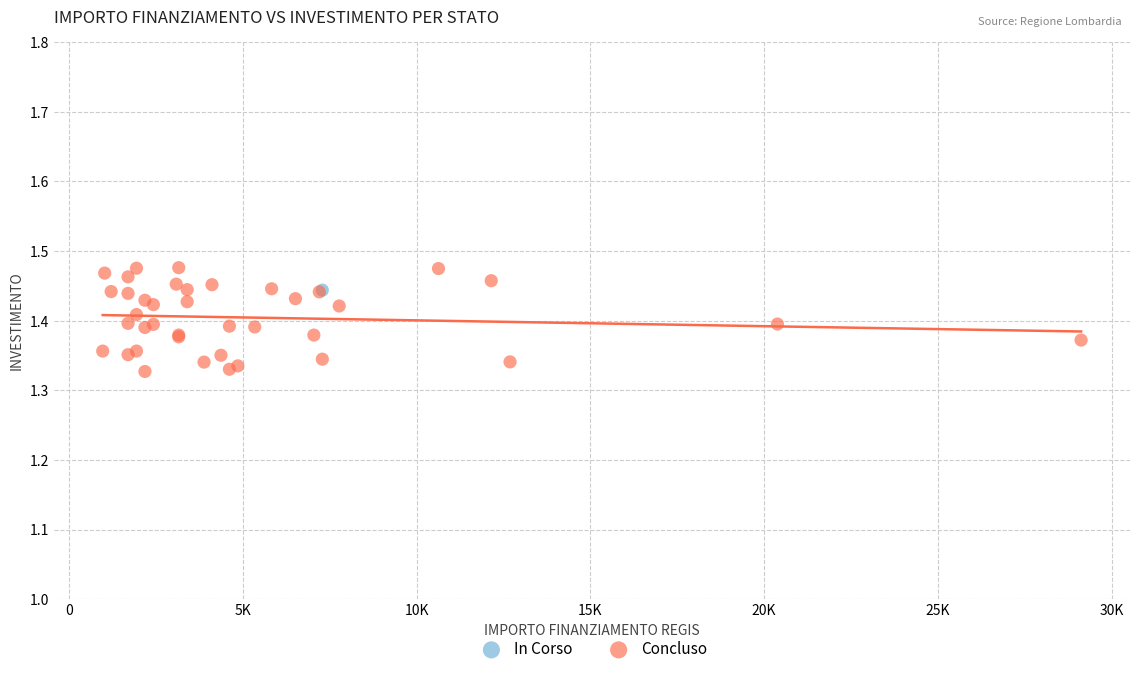

What are all the series names shown in the legend?

In Corso, Concluso